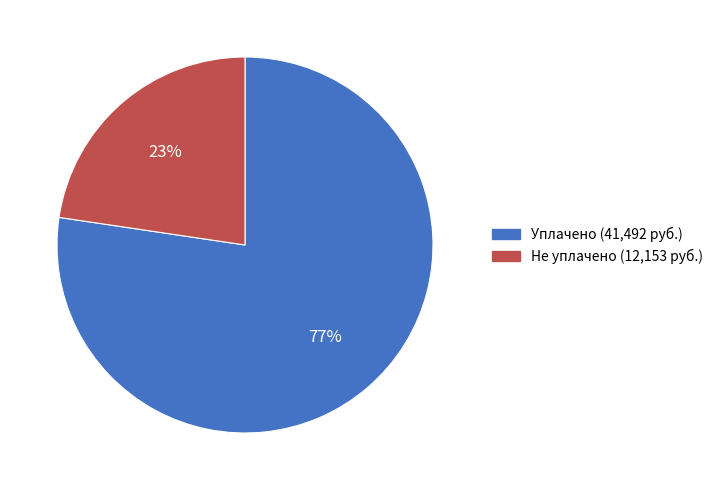

Is the sum of Не уплачено (12,153 руб.) and Уплачено (41,492 руб.) greater than half?

Yes